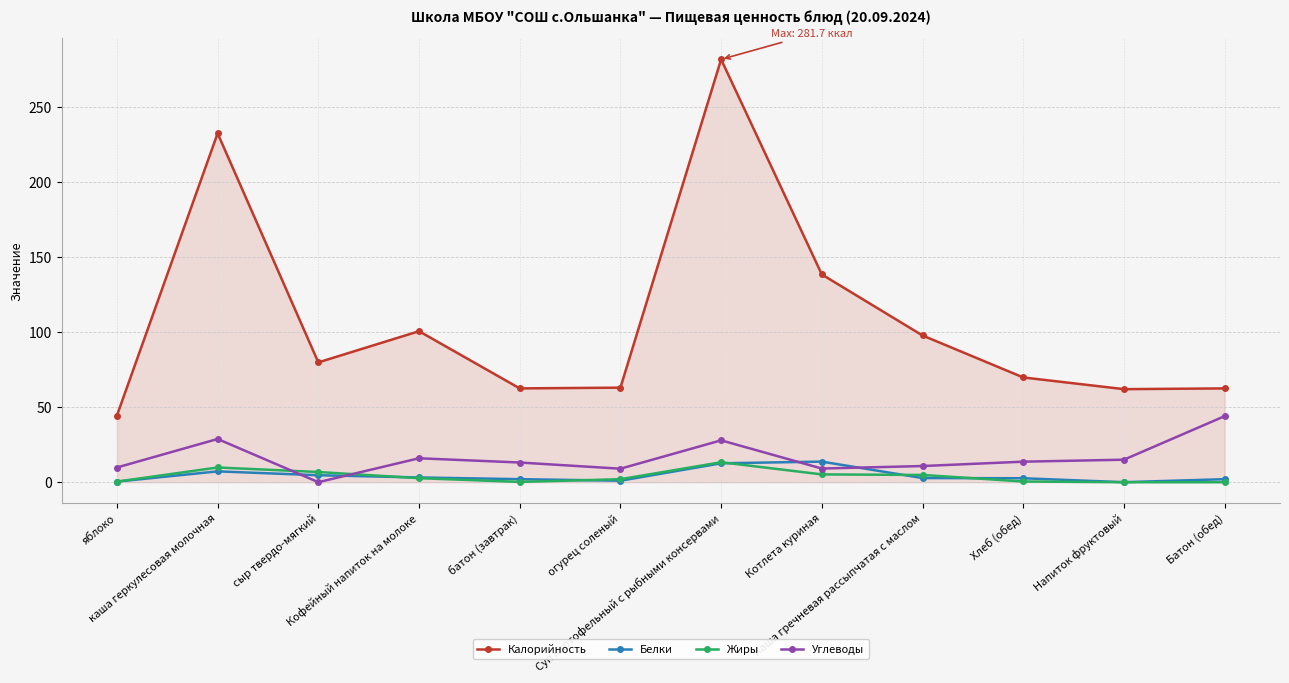

What is the difference between the maximum and minimum values in the Жиры series?

13.3